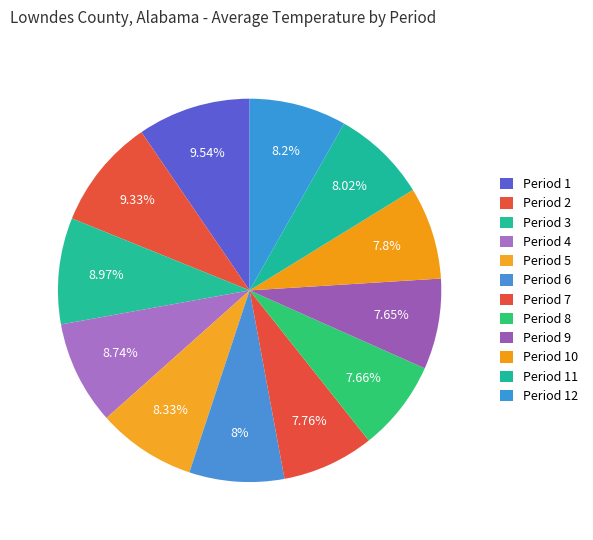

How many slices are in this pie chart?

12